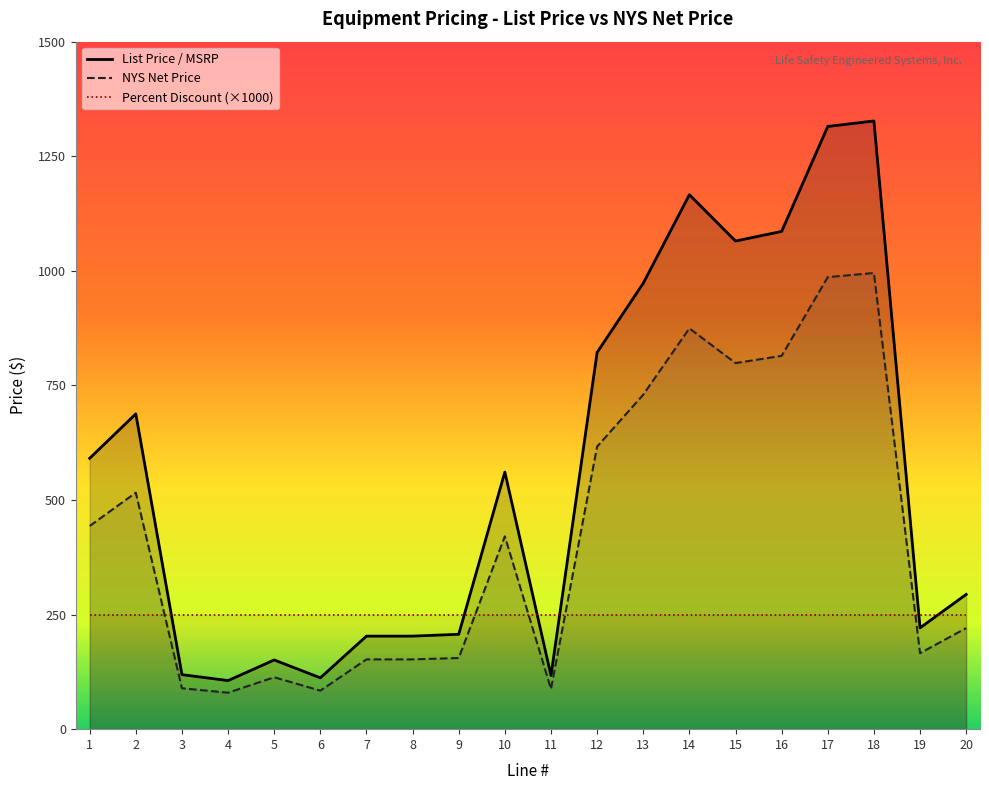

Rank the series at 6 from lowest to highest value.

NYS Net Price, List Price / MSRP, Percent Discount (×1000)